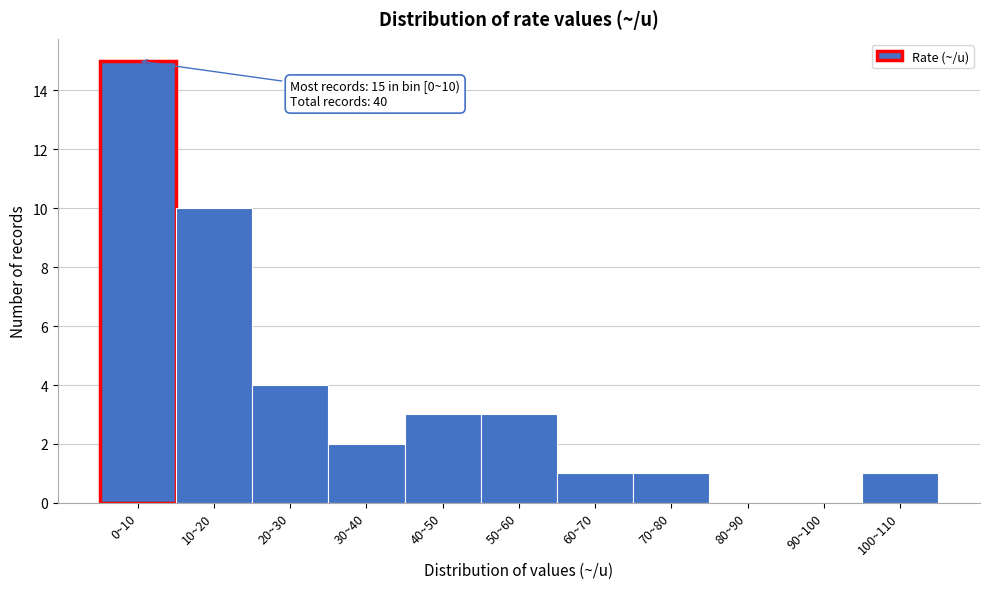

Reading right to left, transcribe all the data shown in this chart.

100~110=1	90~100=0	80~90=0	70~80=1	60~70=1	50~60=3	40~50=3	30~40=2	20~30=4	10~20=10	0~10=15